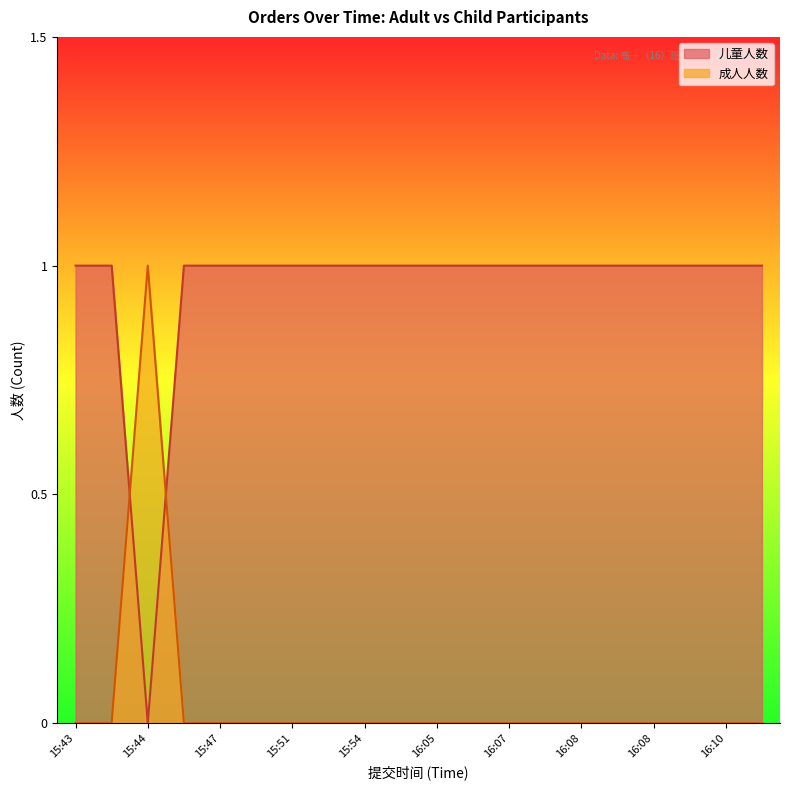

What is the label of the 4th point from the right?

16:08